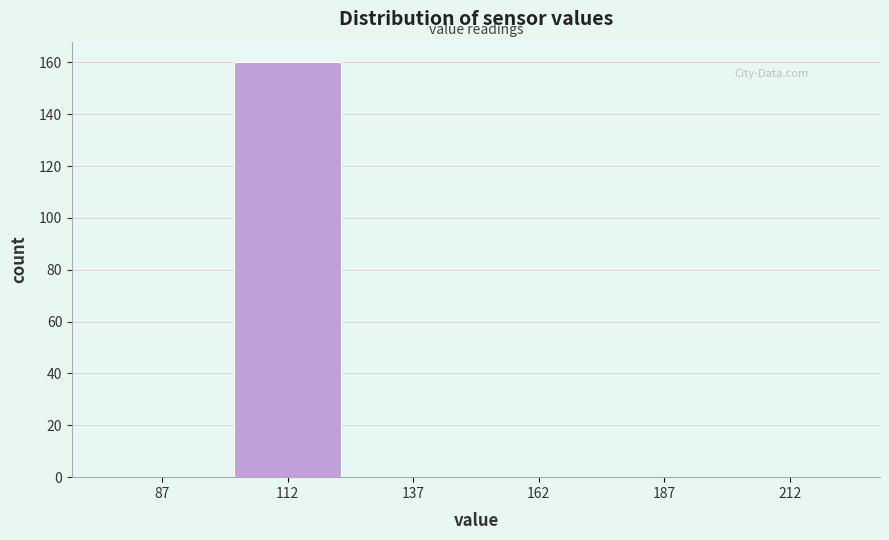

What is the height of the bar covering 100 to 125 on the x-axis? The values are not printed on the chart, so give them approximately, as read against the axis.

160